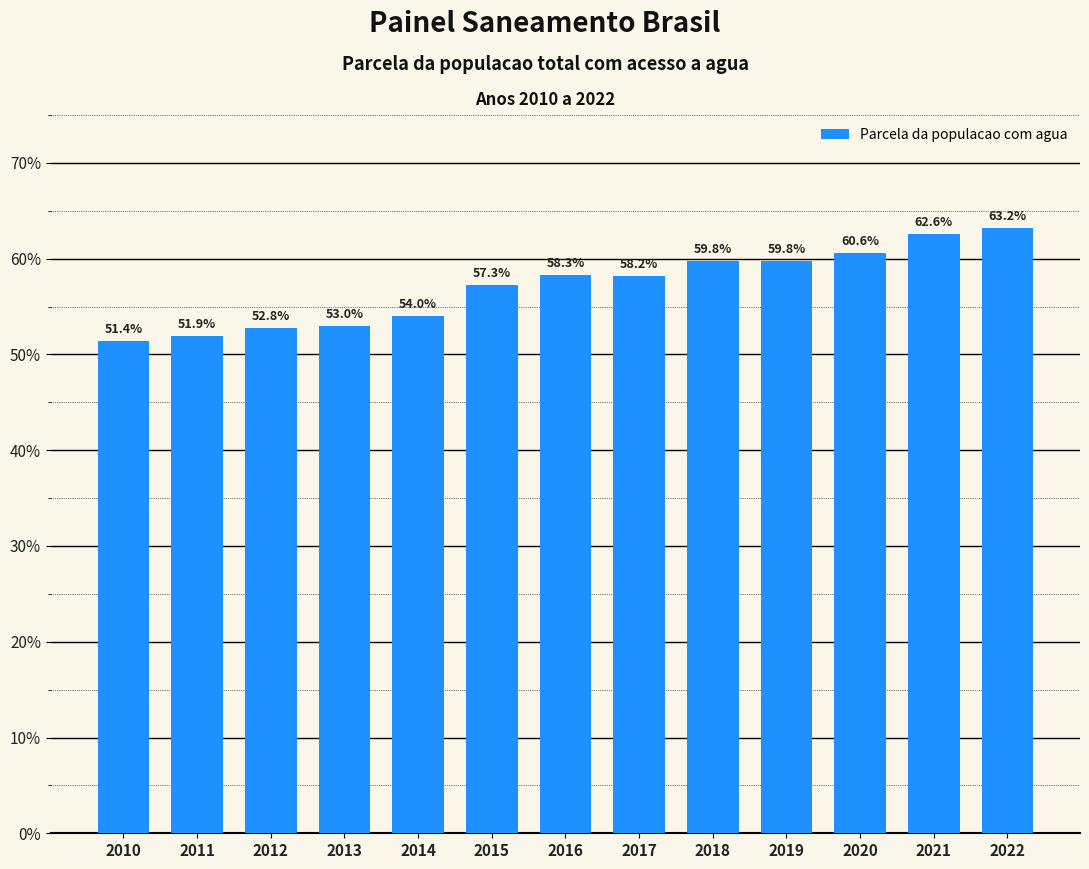

Reading left to right, list all the values displayed in this chart.

0.5	0.5	0.5	0.5	0.5	0.6	0.6	0.6	0.6	0.6	0.6	0.6	0.6